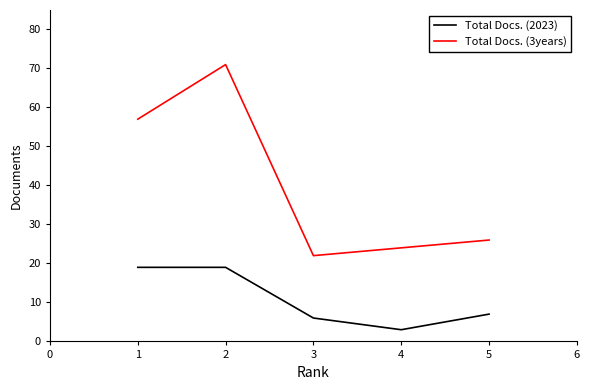

At which label does Total Docs. (3years) reach its minimum?

3